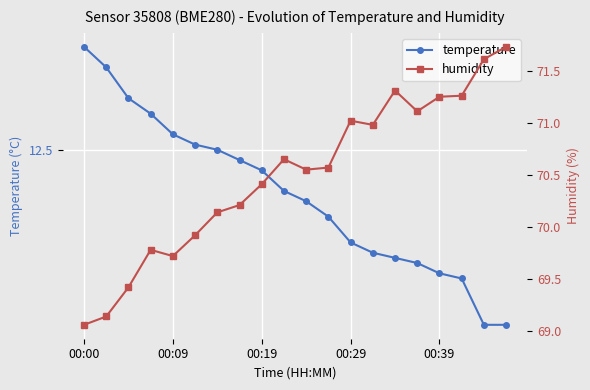

Read the temperature value at 00:39.

12.3